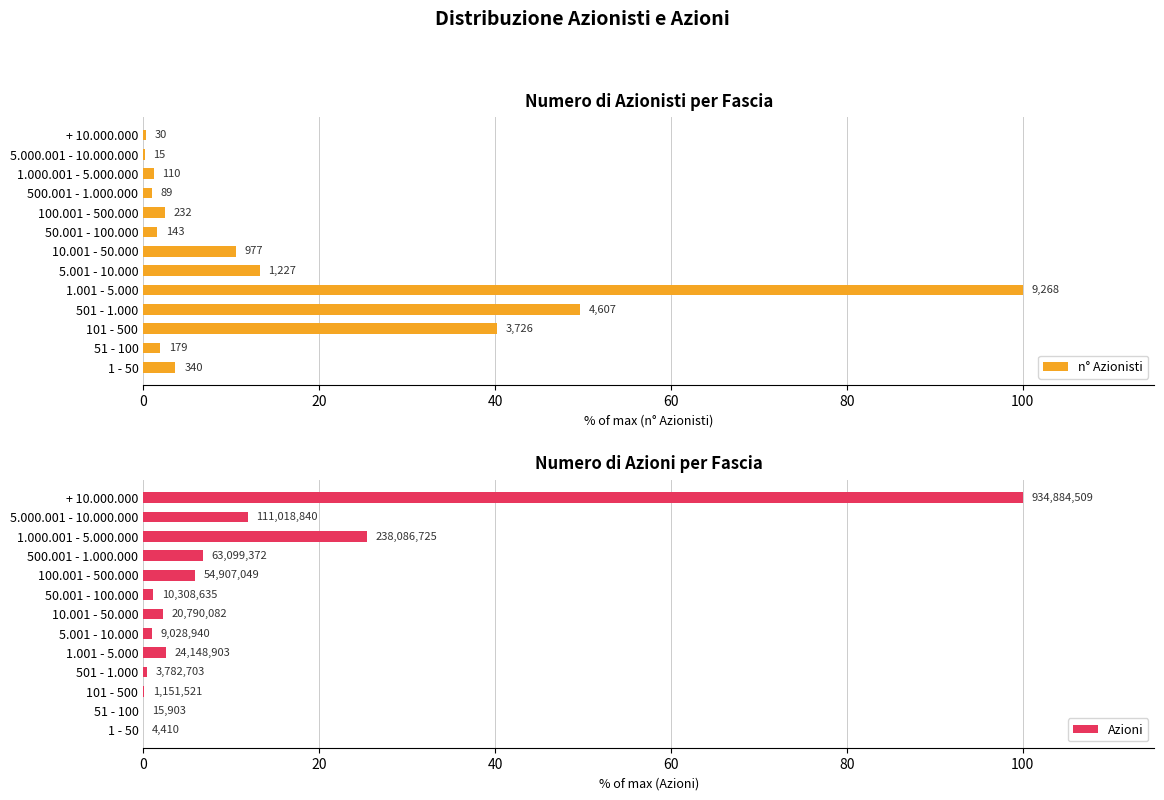

How many values in the n° Azionisti series are below 2?

6